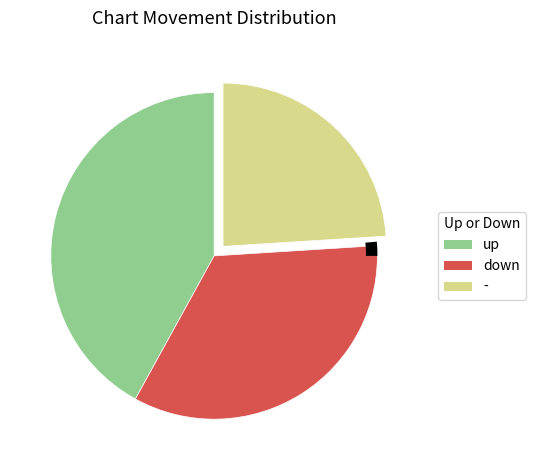

Count the number of slices in the pie.

4